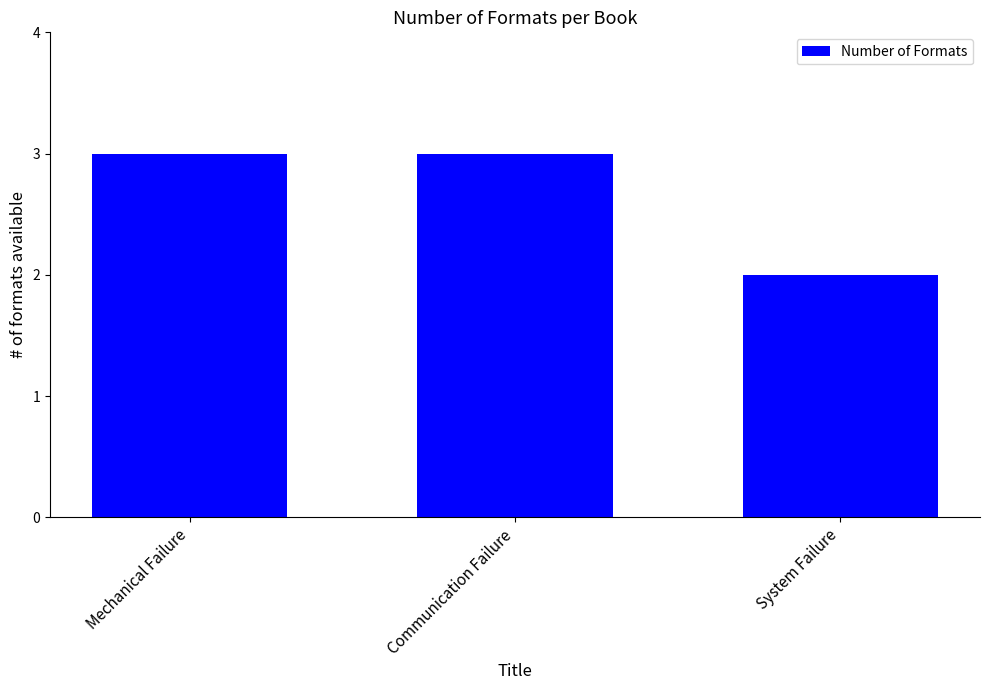

How many categories are shown in the chart?

3